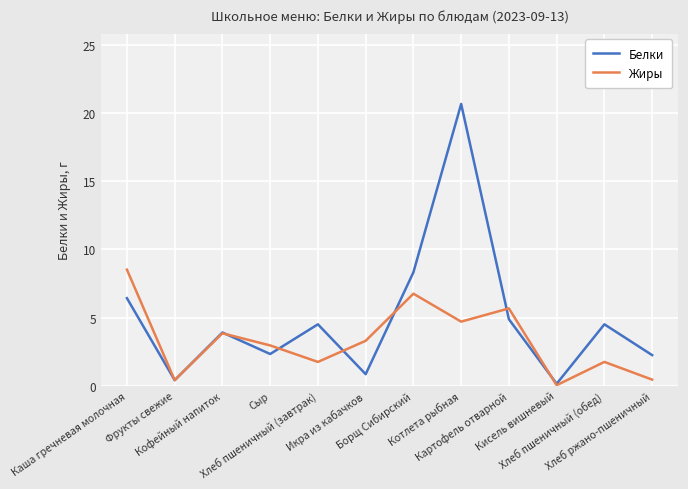

The value of Жиры at Хлеб пшеничный (обед) is 2.8. True or false?

False